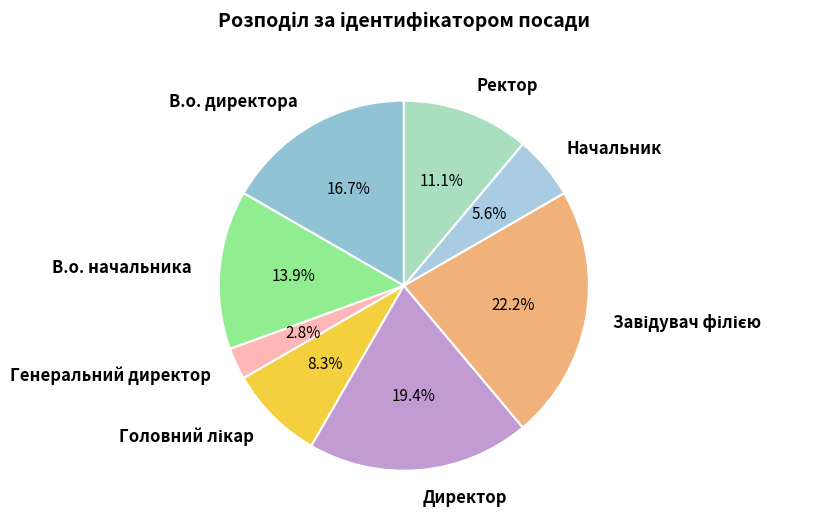

Is there any slice that represents more than half of the pie?

No